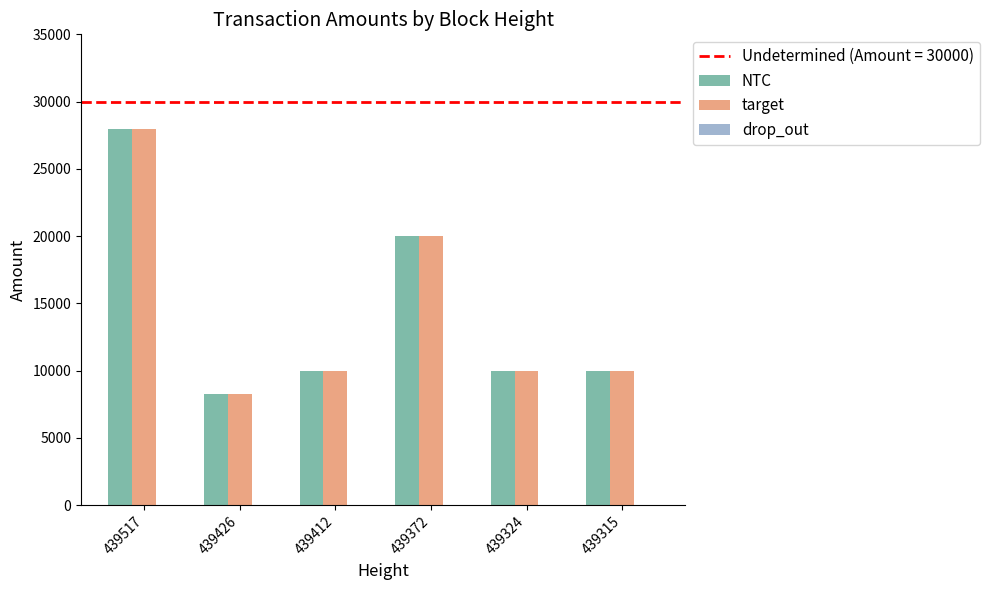

How many groups of bars are there?

6